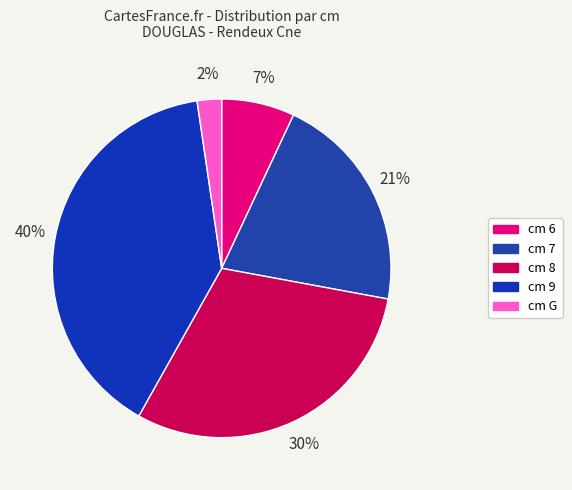

How many slices are in this pie chart?

5